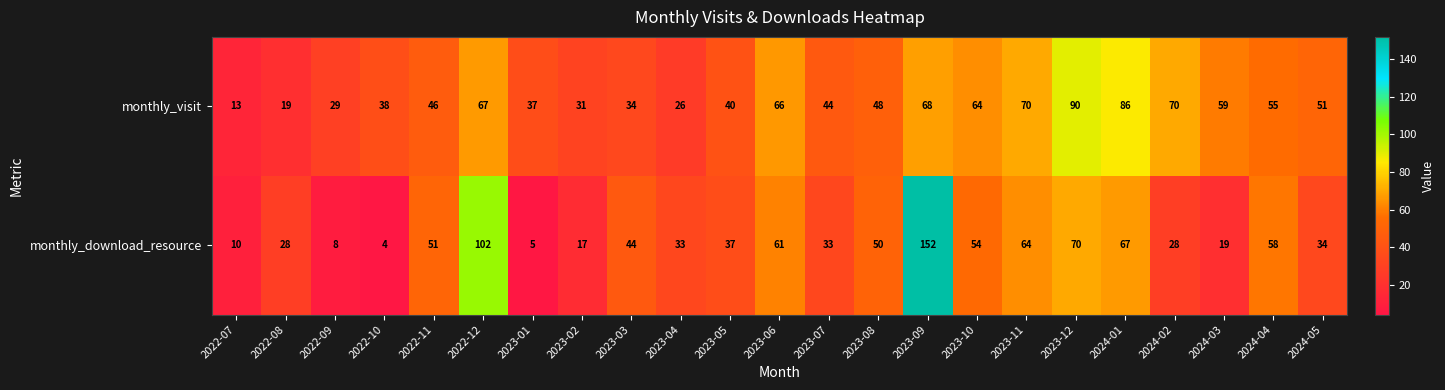

How many distinct data groups are displayed?

2